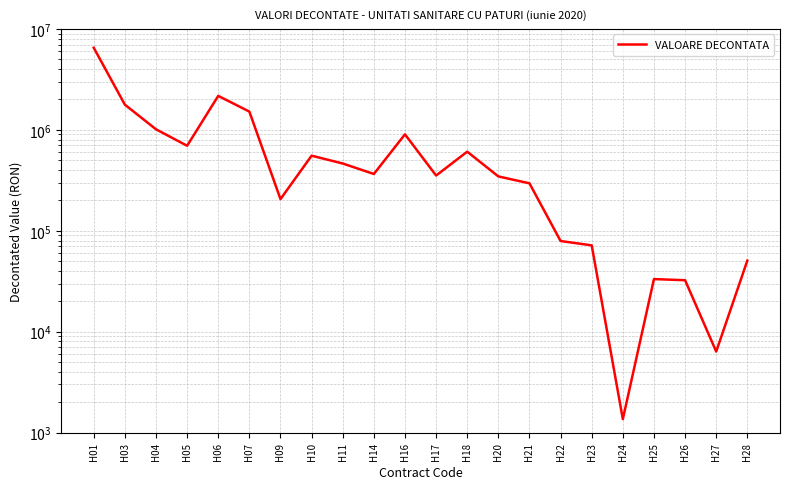

Which label corresponds to the largest value in the chart?

H01